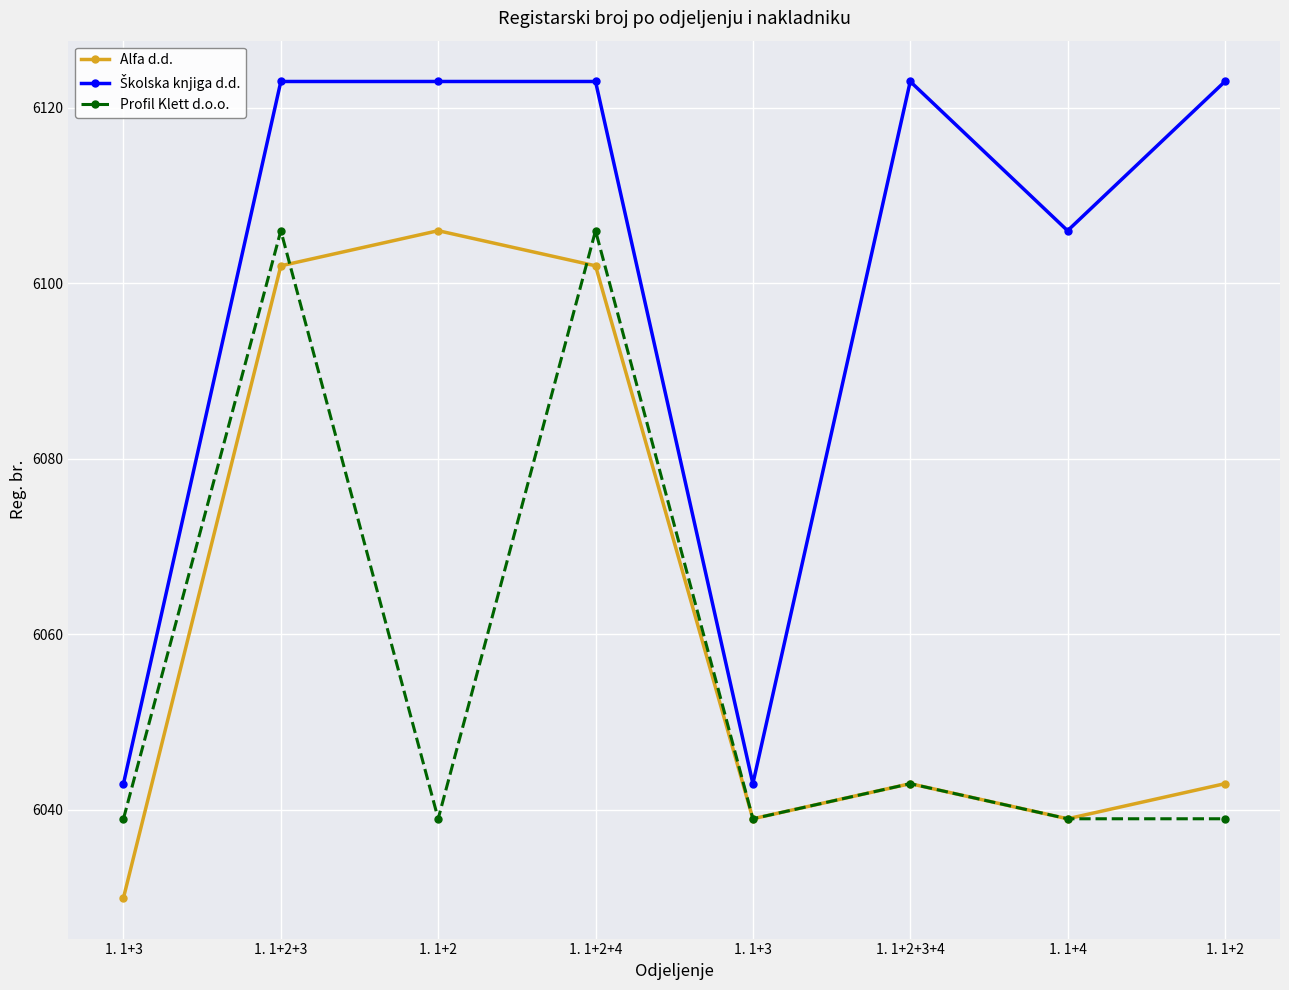

List the series in order of their overall mean, highest first.

Školska knjiga d.d., Alfa d.d., Profil Klett d.o.o.